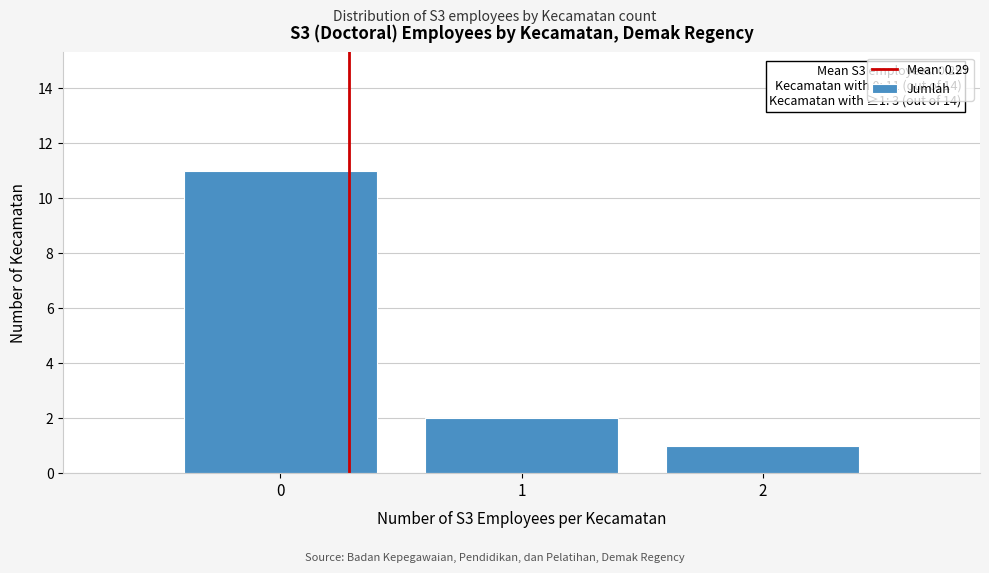

Which range on the x-axis has the tallest bar?

-0.5 to 0.5